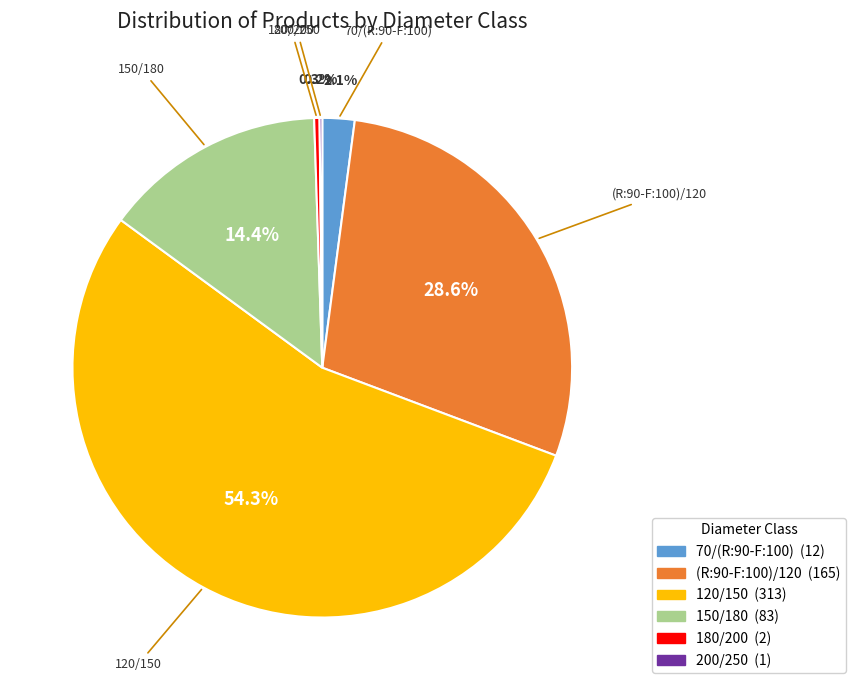

Which category has the biggest portion of the pie?

120/150